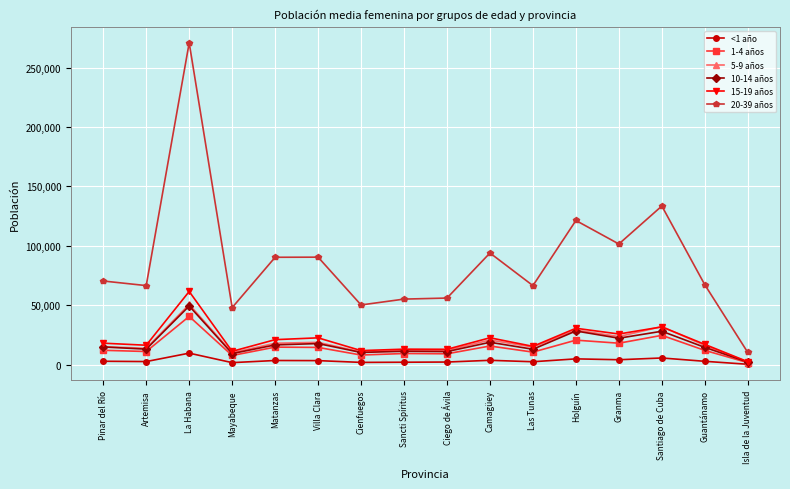

What is the label of the 8th point from the left?

Sancti Spíritus